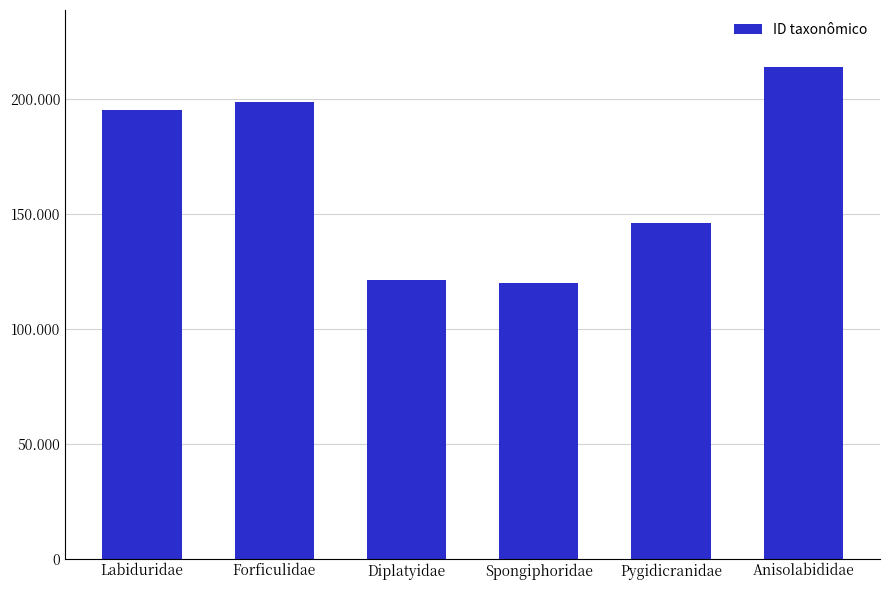

What is the label of the 3rd bar from the left?

Diplatyidae